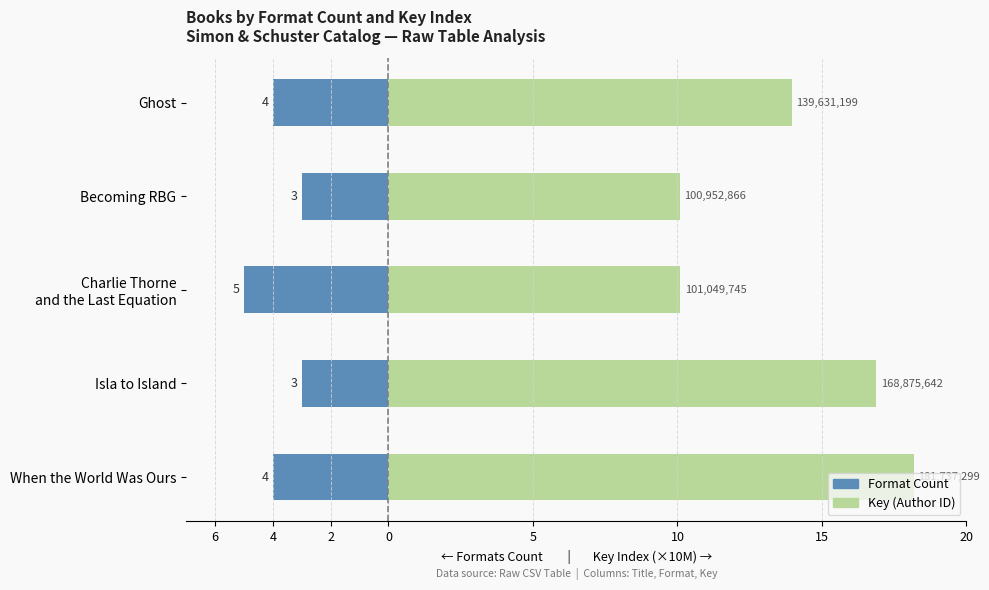

What is the minimum value for Key Index (Right)?

10.1